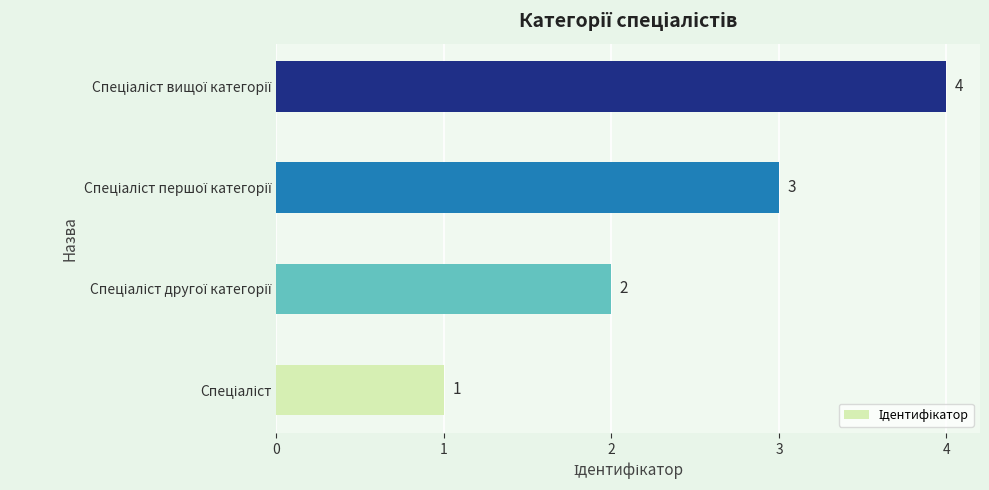

What is the sum of all values?

10